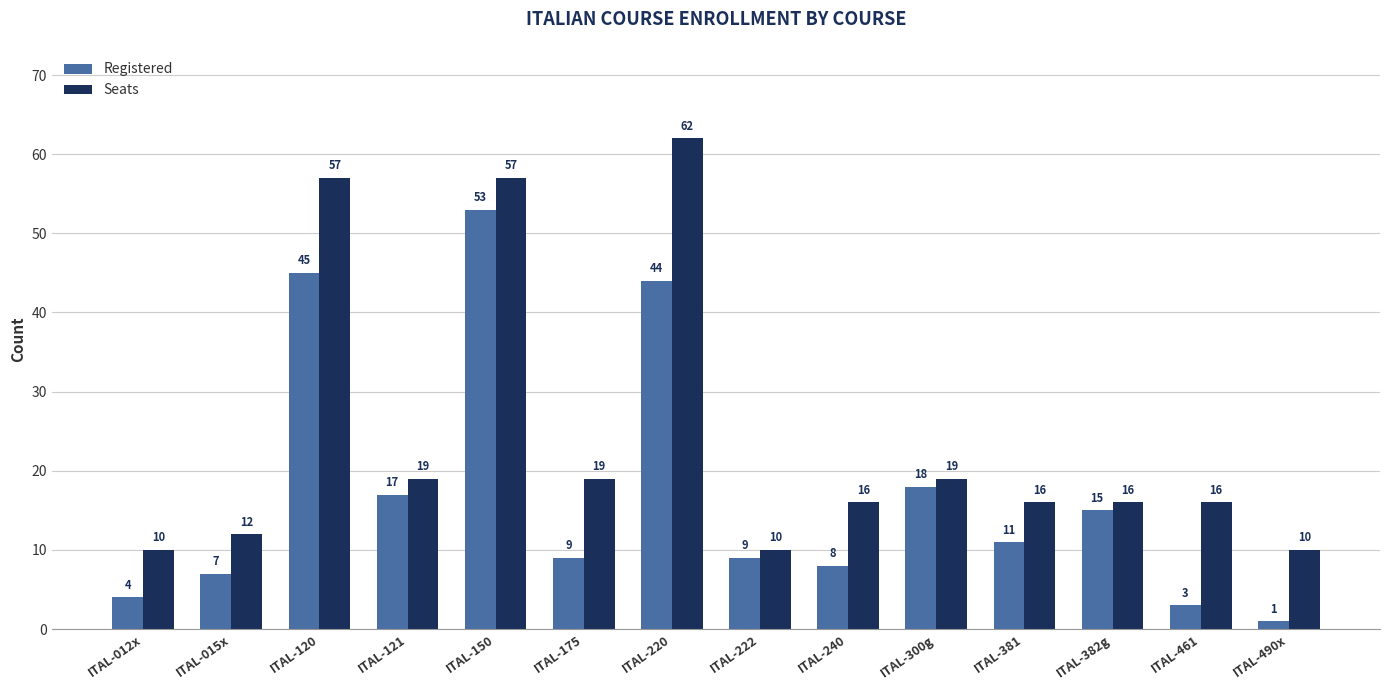

What is the difference between the highest and lowest values at ITAL-012x?

6